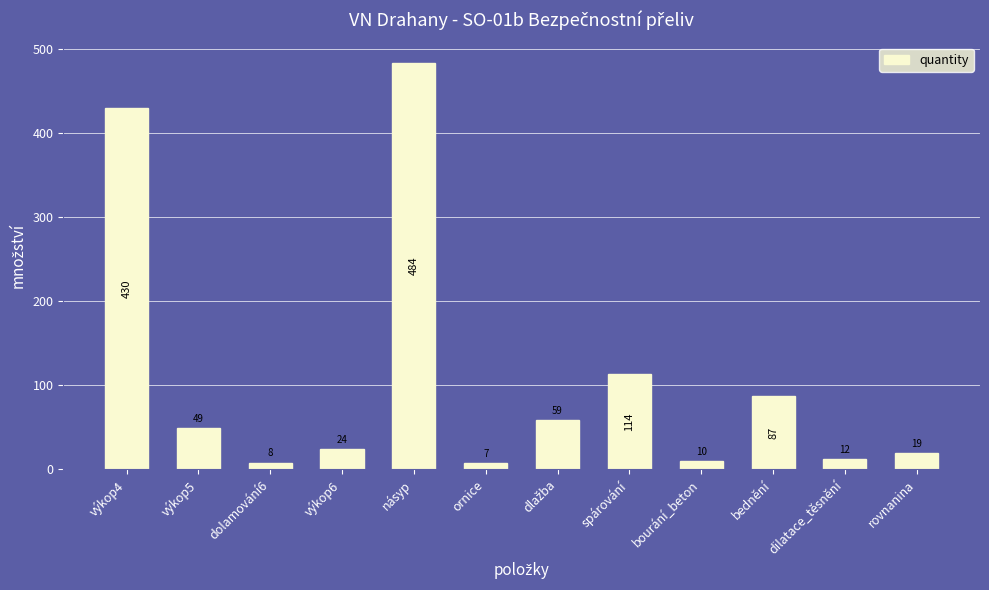

What is the difference between the maximum and minimum values?

477